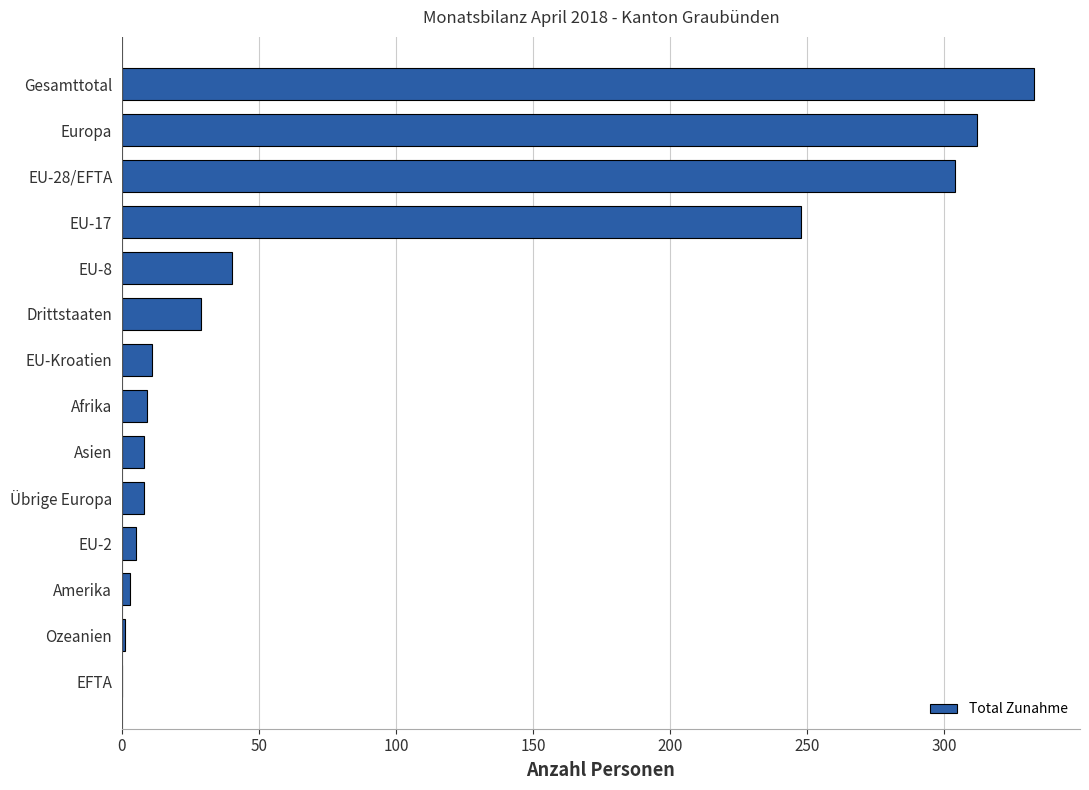

What is the maximum value shown in the chart?

333